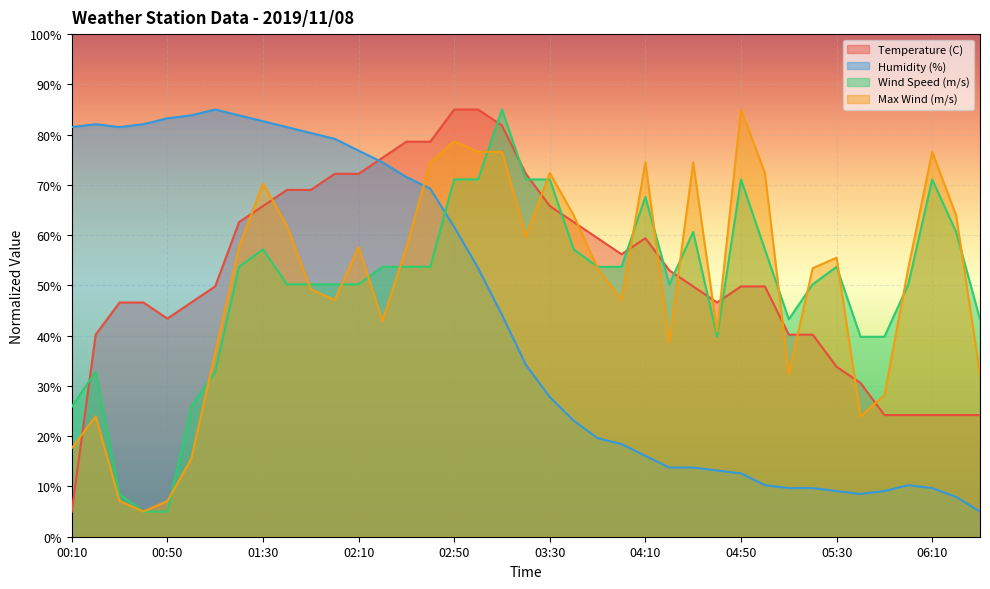

Does the chart display data point markers on the line(s)?

No